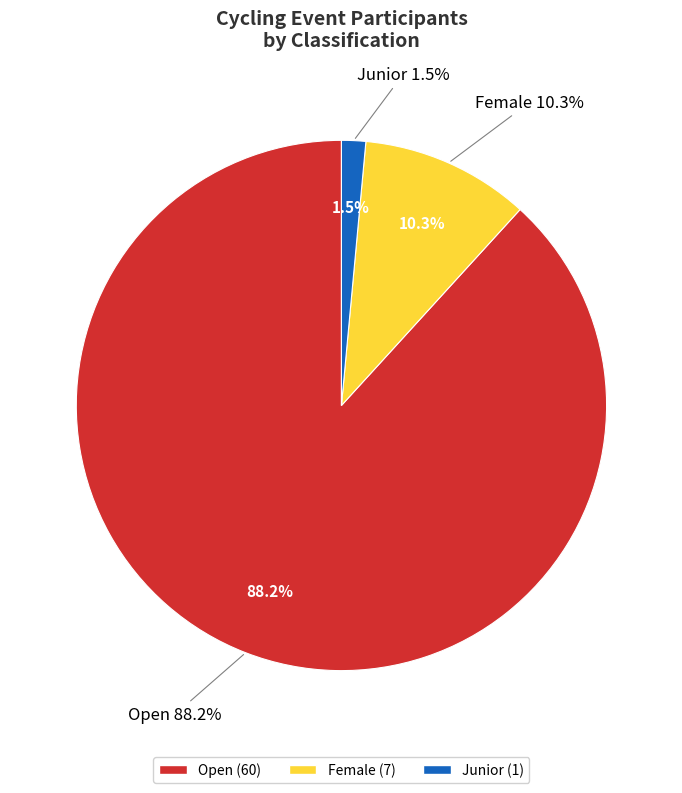

Approximately how many times larger is the value at Female compared to Open?

0.1